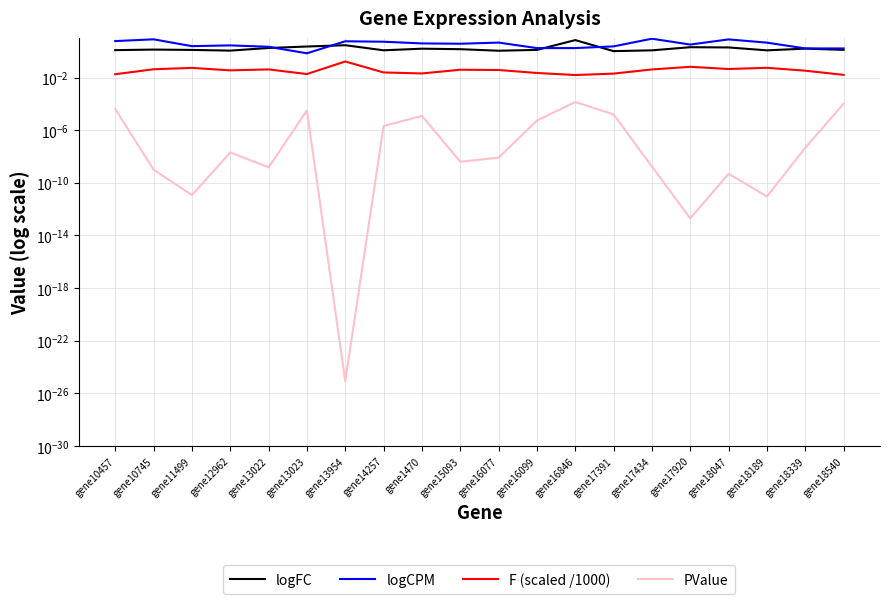

How many lines are shown in the chart?

4